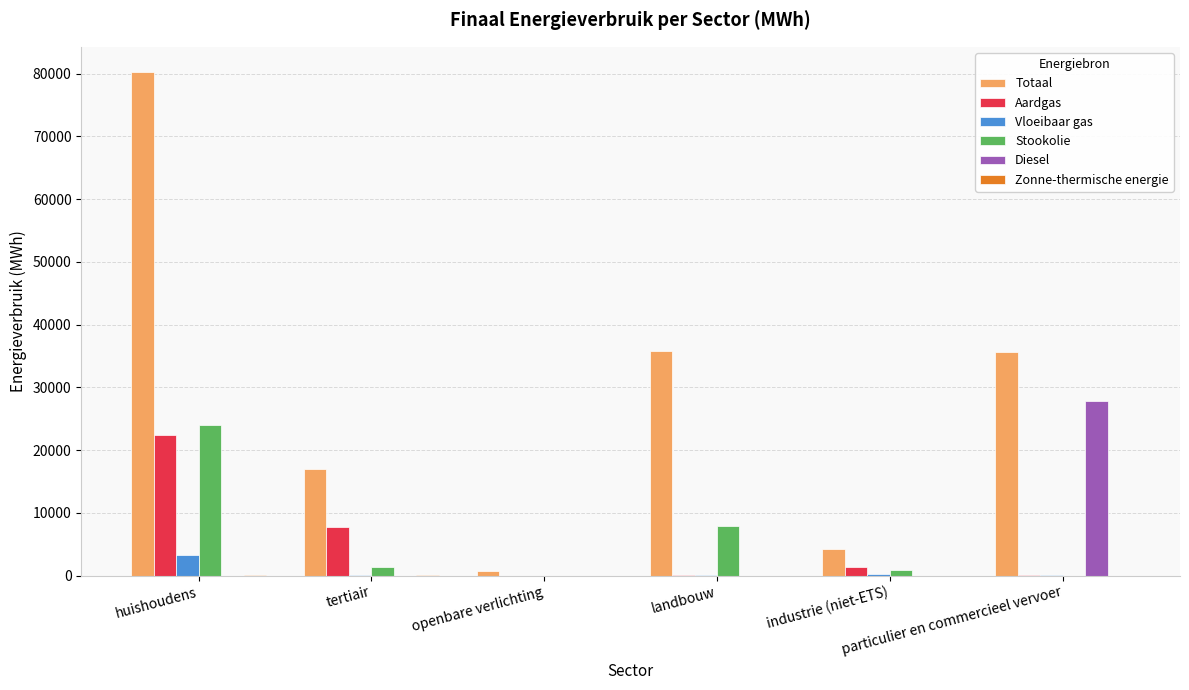

Which series has the largest total across all categories?

Totaal